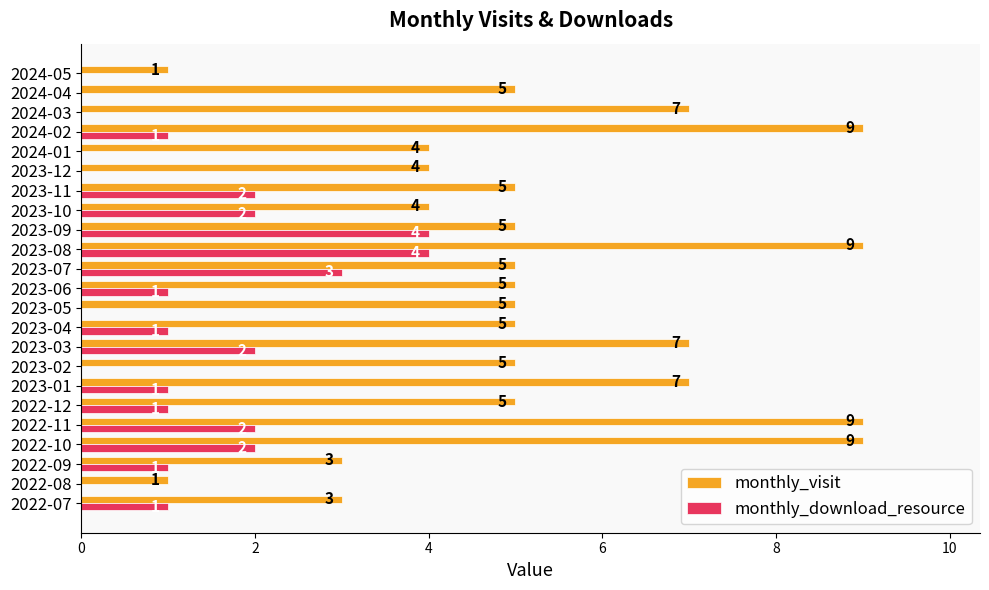

What are all the series names shown in the legend?

monthly_visit, monthly_download_resource